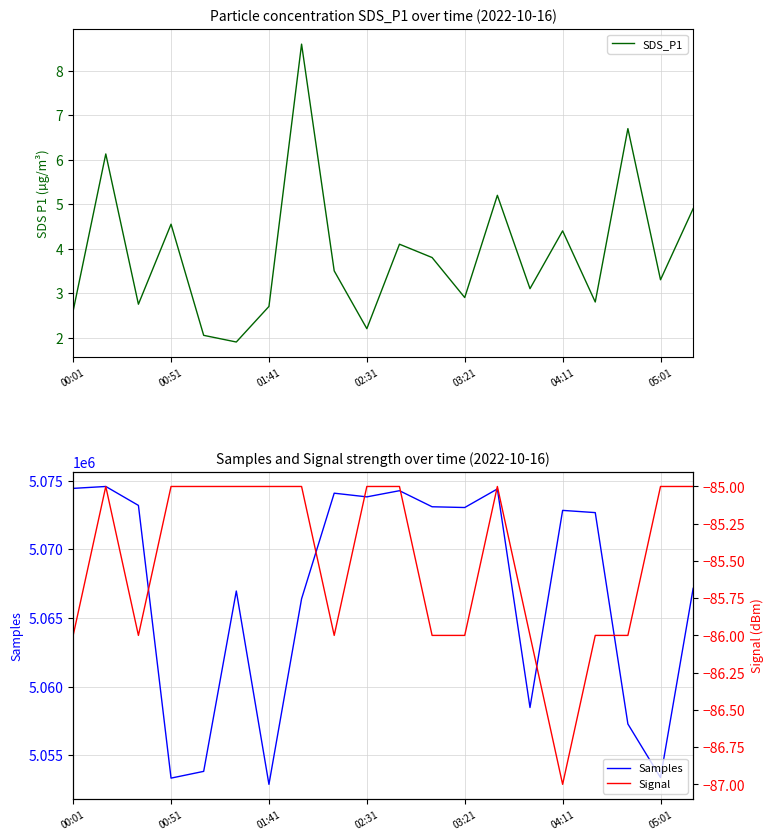

Read the SDS_P1 value at 17.

6.7